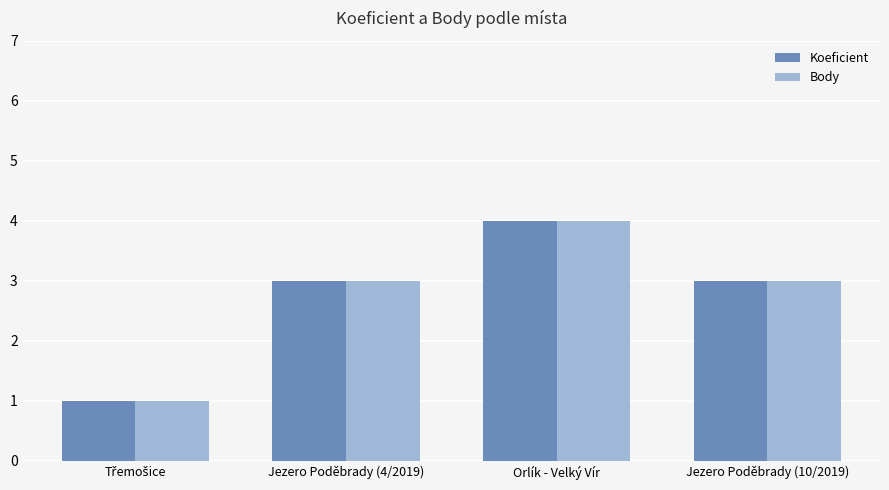

What is the approximate value of Body at Orlík - Velký Vír?

4